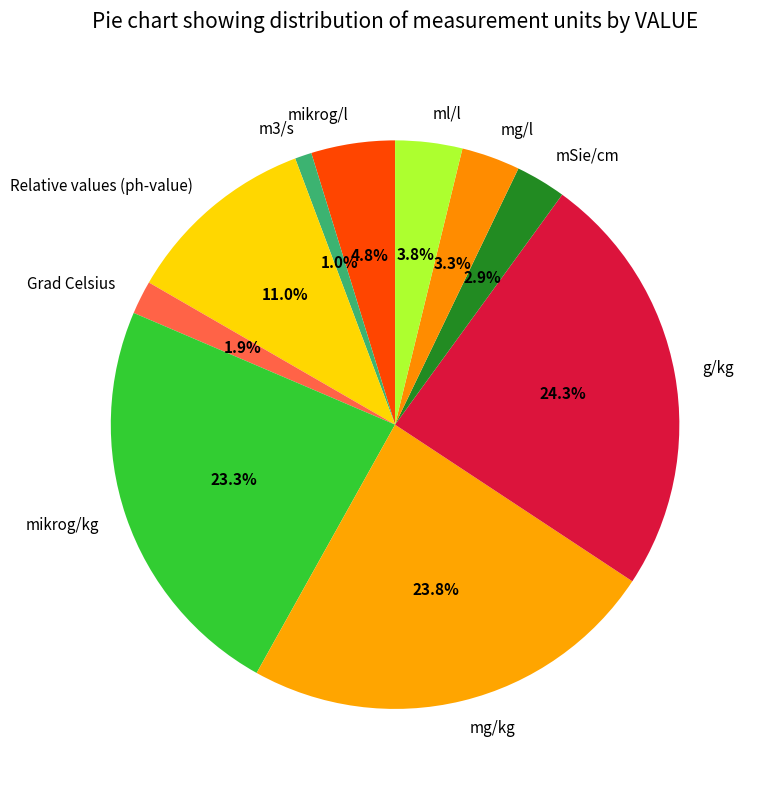

Between mSie/cm and mikrog/kg, which is larger?

mikrog/kg